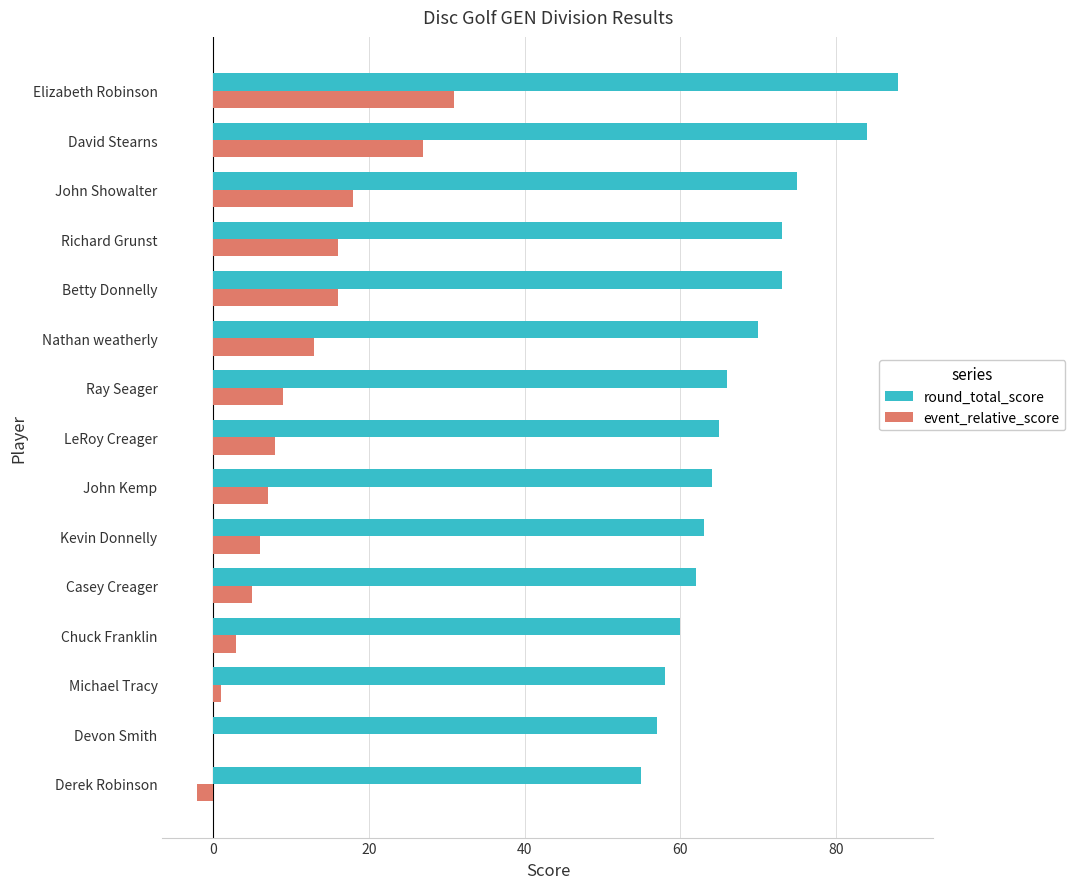

At which category is the sum across all series the highest?

Elizabeth Robinson